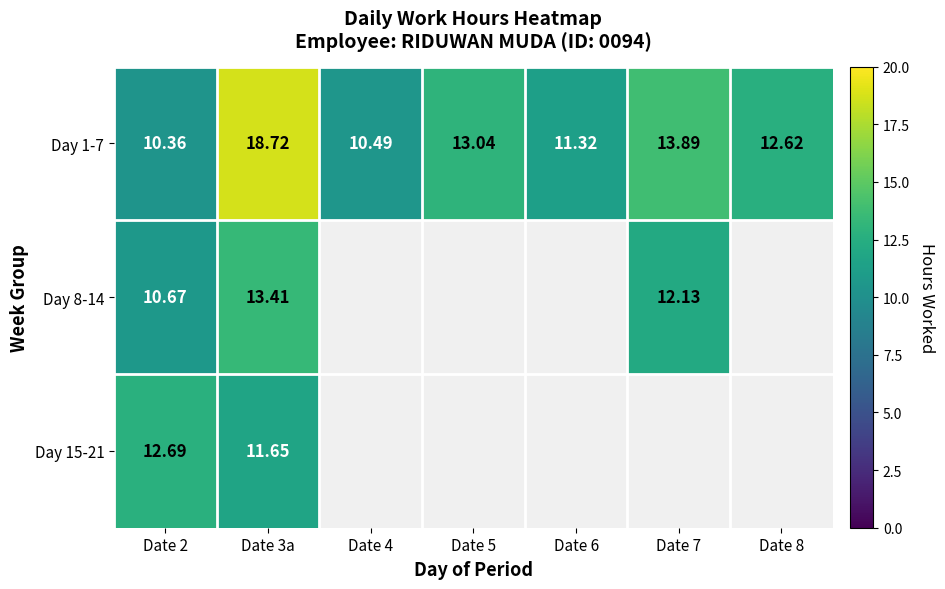

How many values in the Day 1-7 series exceed 12?

4